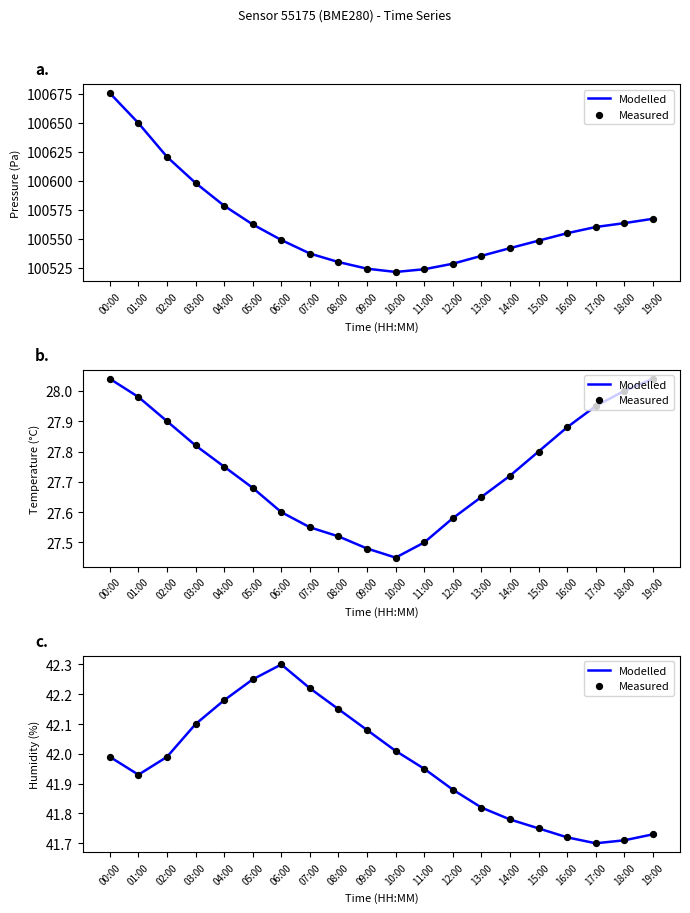

Which series has the largest total across all categories?

Modelled